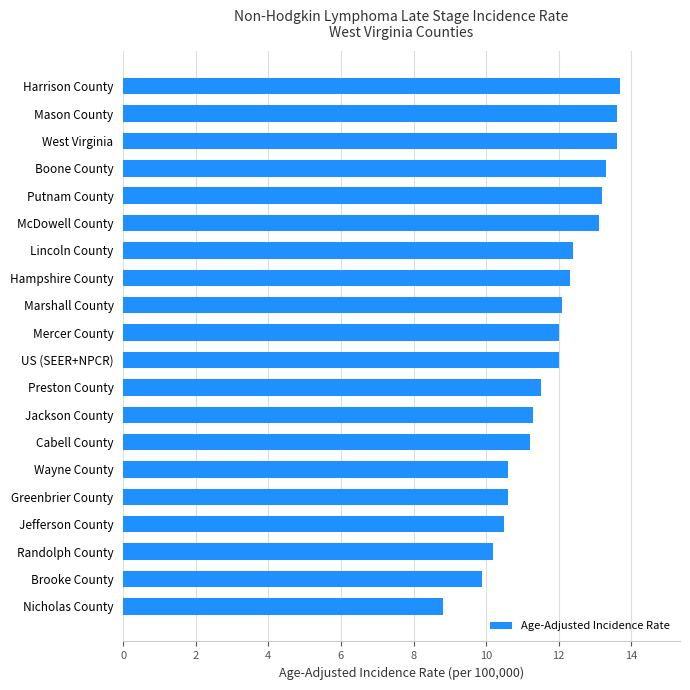

What value does the data have at Jefferson County?

10.5